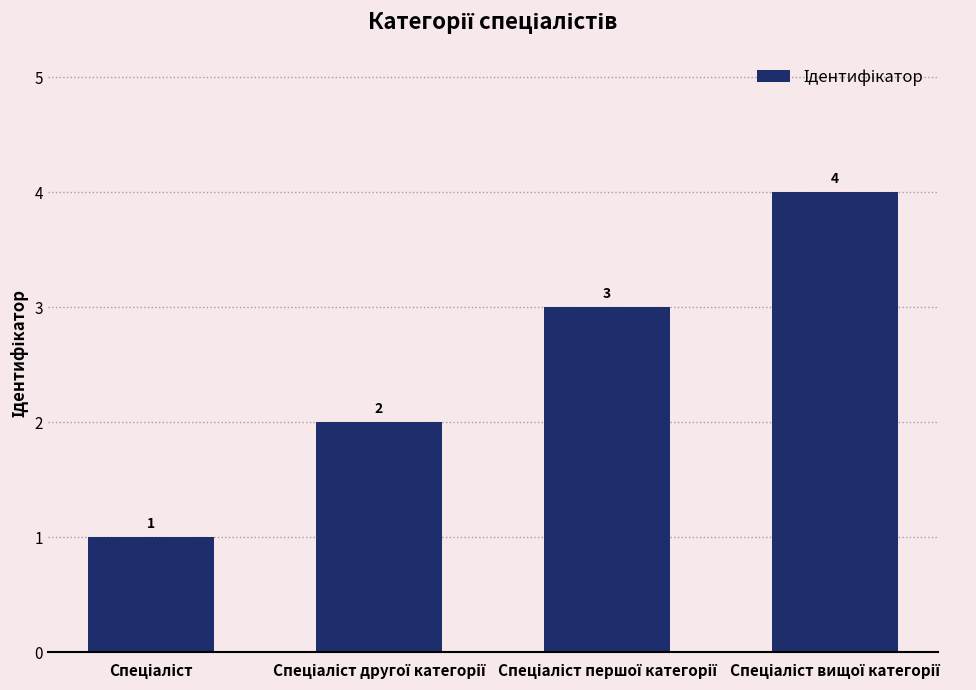

What is the difference between the maximum and minimum values?

3